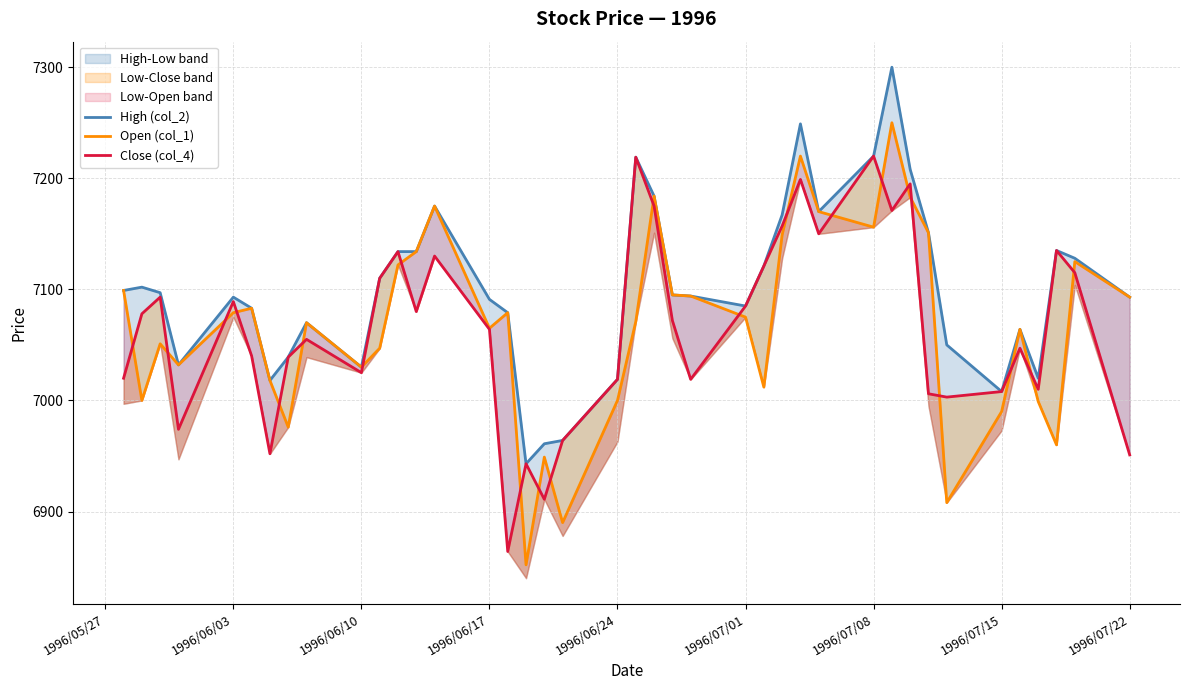

What is the maximum value for Open (col_1)?

7250